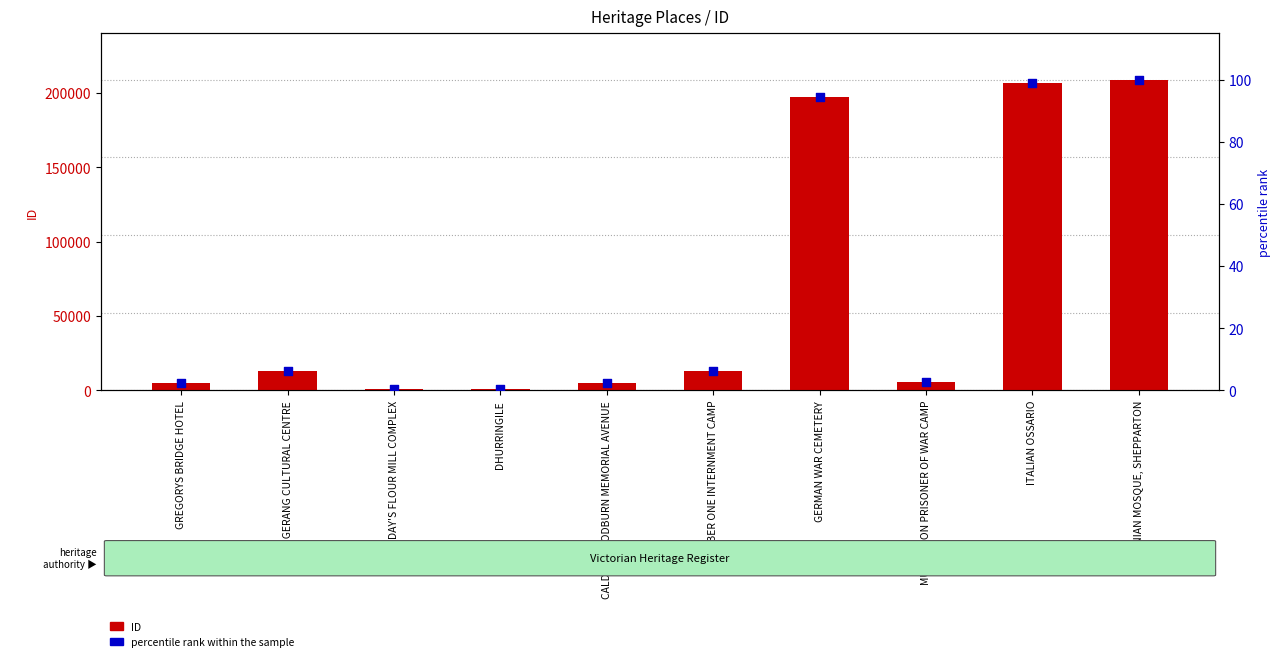

Is the value of percentile rank within the sample at GERMAN WAR CEMETERY greater than the value of ID at DAY'S FLOUR MILL COMPLEX?

No